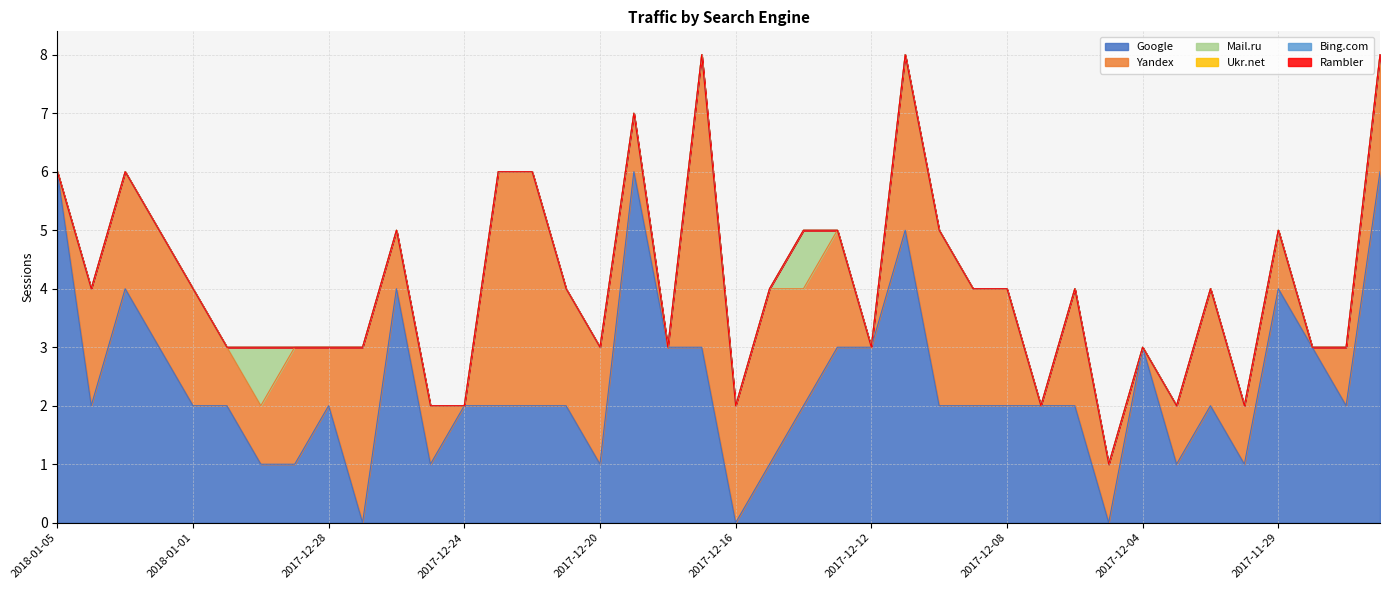

Rank the categories by Rambler value from highest to lowest.

2018-01-05, 2018-01-04, 2018-01-03, 2018-01-02, 2018-01-01, 2017-12-31, 2017-12-30, 2017-12-29, 2017-12-28, 2017-12-27, 2017-12-26, 2017-12-25, 2017-12-24, 2017-12-23, 2017-12-22, 2017-12-21, 2017-12-20, 2017-12-19, 2017-12-18, 2017-12-17, 2017-12-16, 2017-12-15, 2017-12-14, 2017-12-13, 2017-12-12, 2017-12-11, 2017-12-10, 2017-12-09, 2017-12-08, 2017-12-07, 2017-12-06, 2017-12-05, 2017-12-04, 2017-12-03, 2017-12-01, 2017-11-30, 2017-11-29, 2017-11-28, 2017-11-27, 2017-11-26